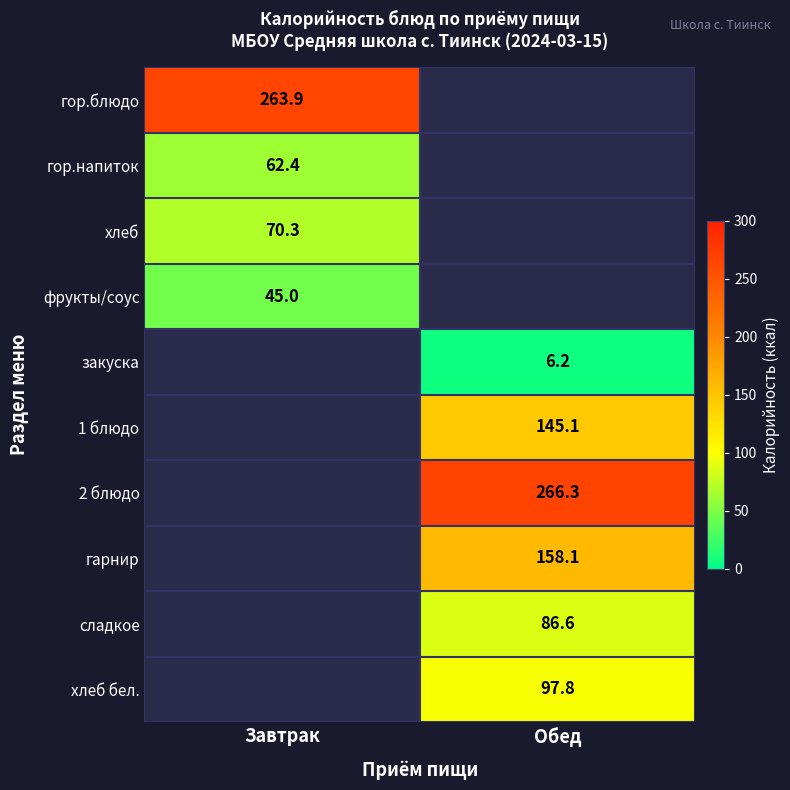

The value of сладкое at Обед is 138.5. True or false?

False